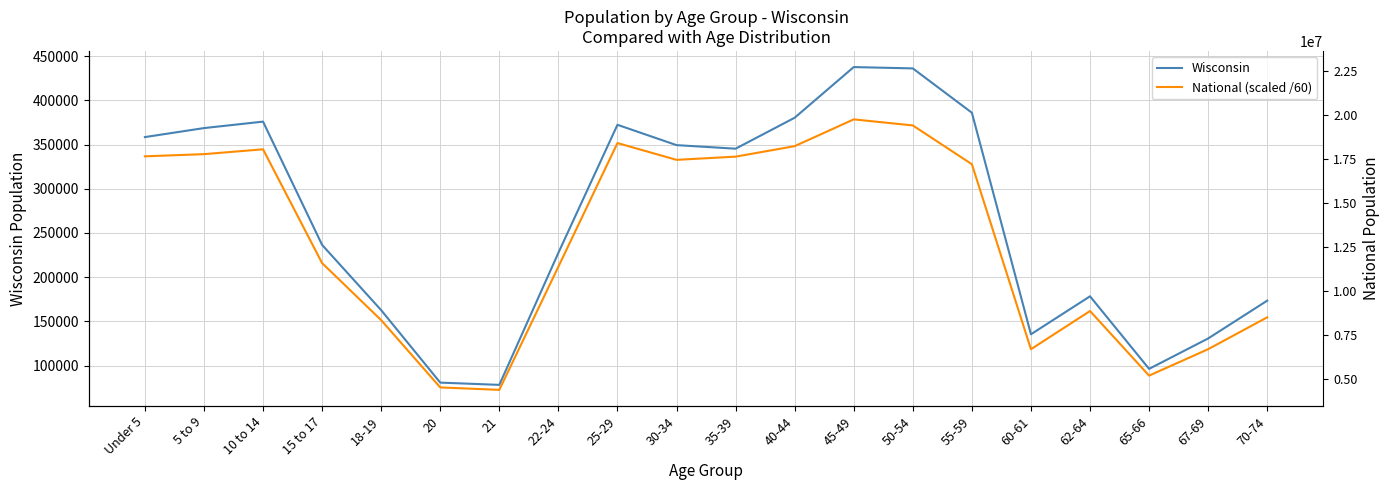

Which series has the largest range (max minus min)?

National